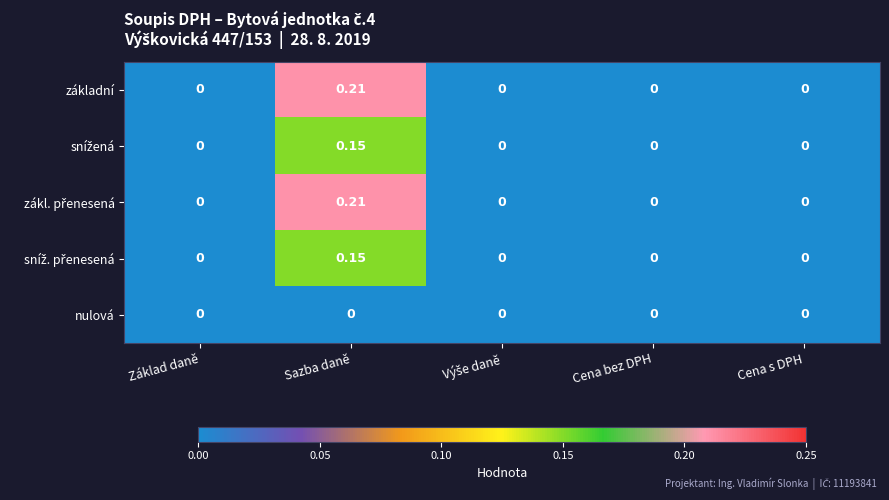

At which label does základní reach its peak?

Sazba daně